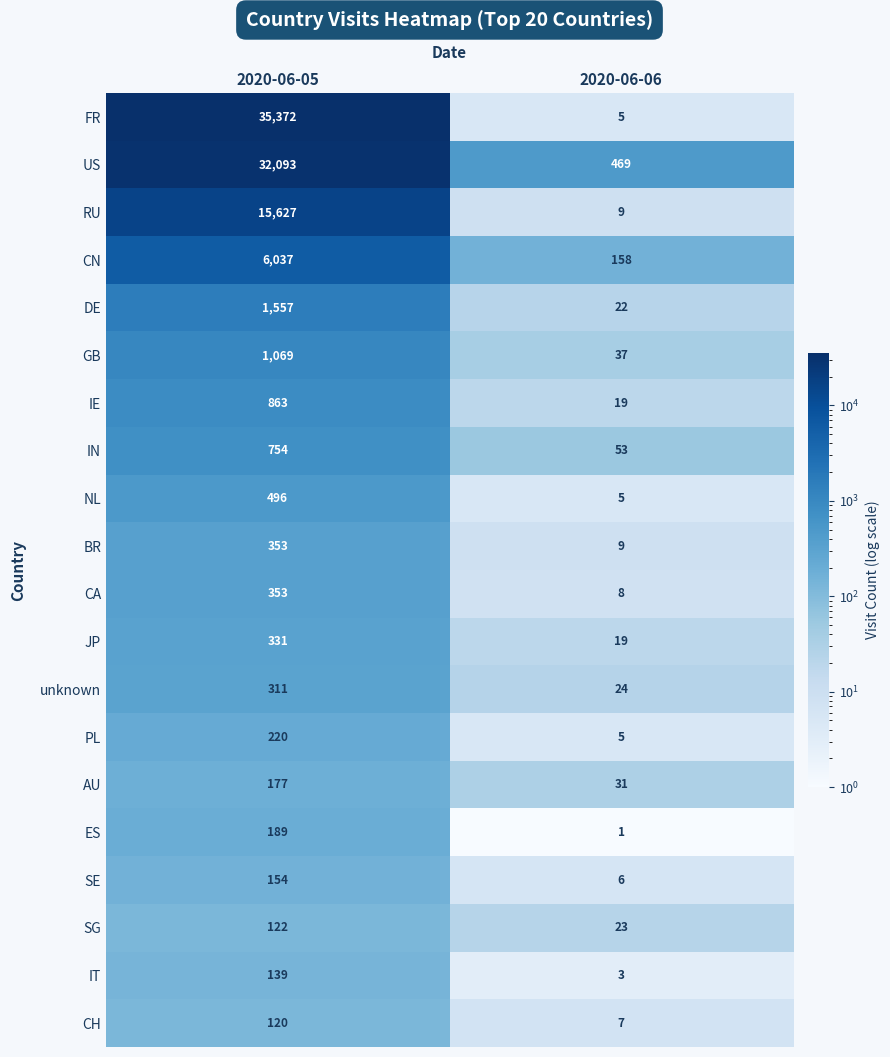

Where is unknown nearest to the value 167?

2020-06-06